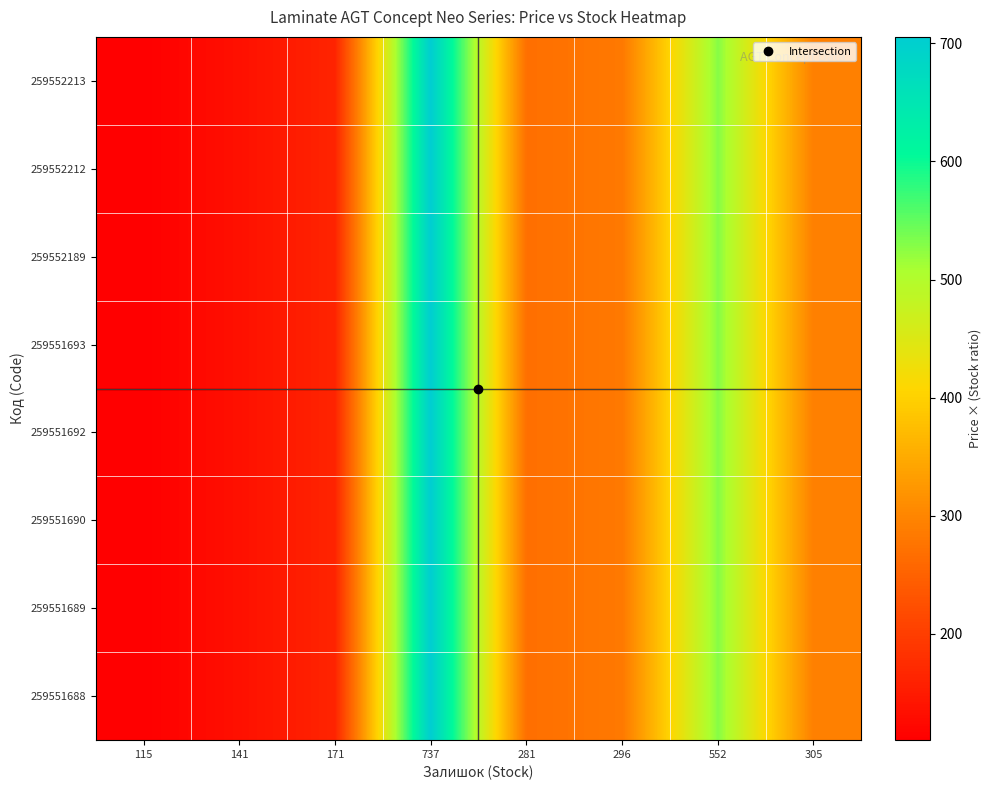

What is the maximum value shown in the chart?

705.5